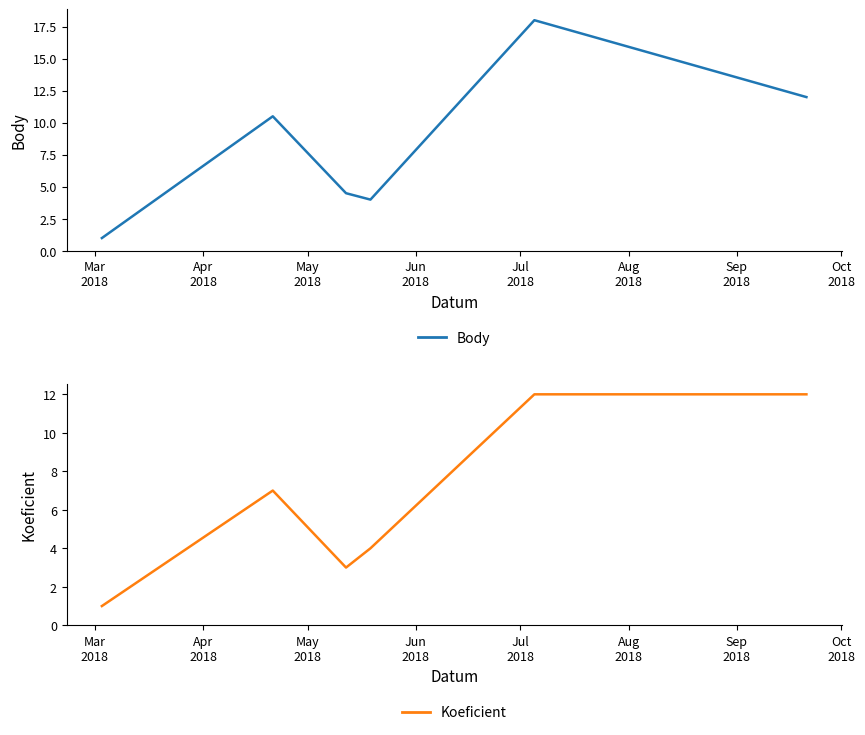

Where is the first local minimum for Body?

Jun
2018